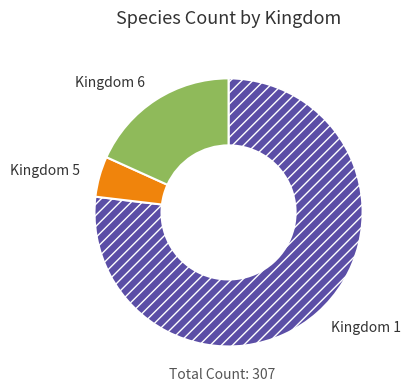

Which category has the biggest portion of the pie?

Kingdom 1